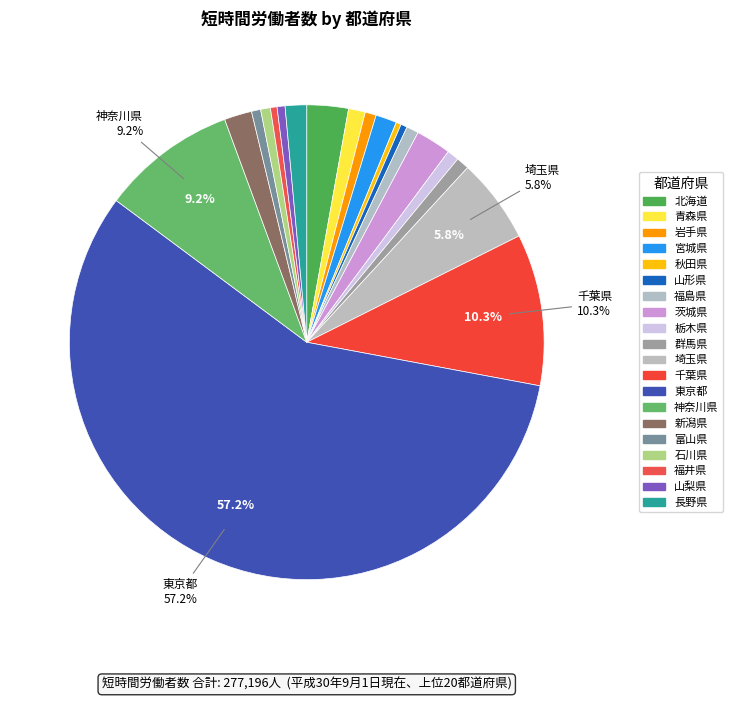

How many segments does this pie chart have?

20